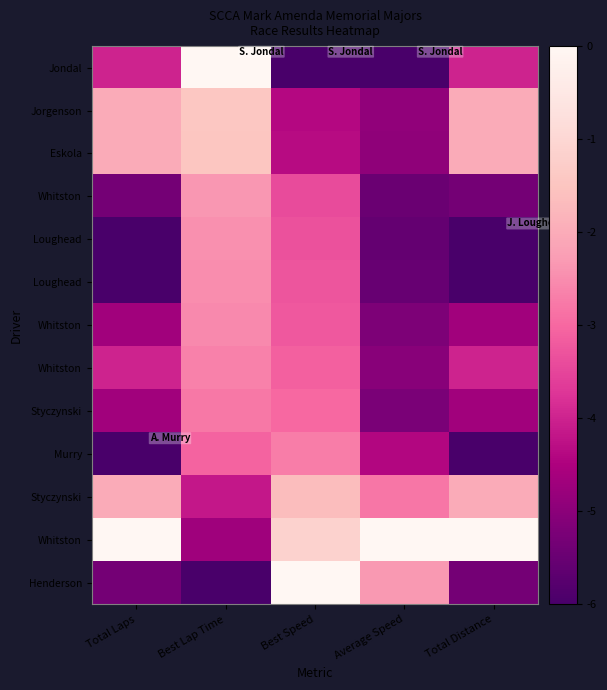

Which category has the highest value across all series?

Best Lap Time